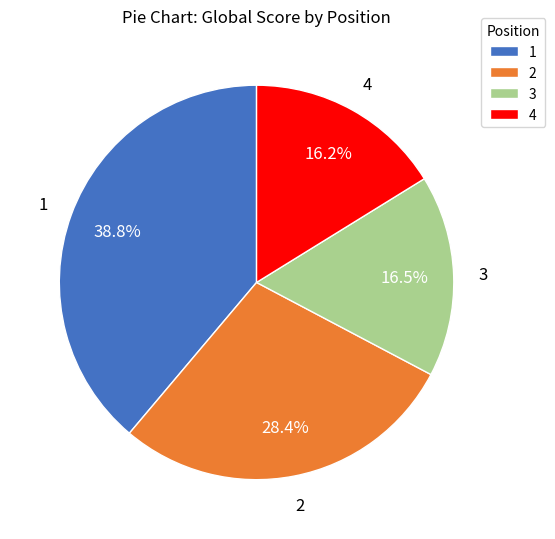

Does any single category account for the majority?

No